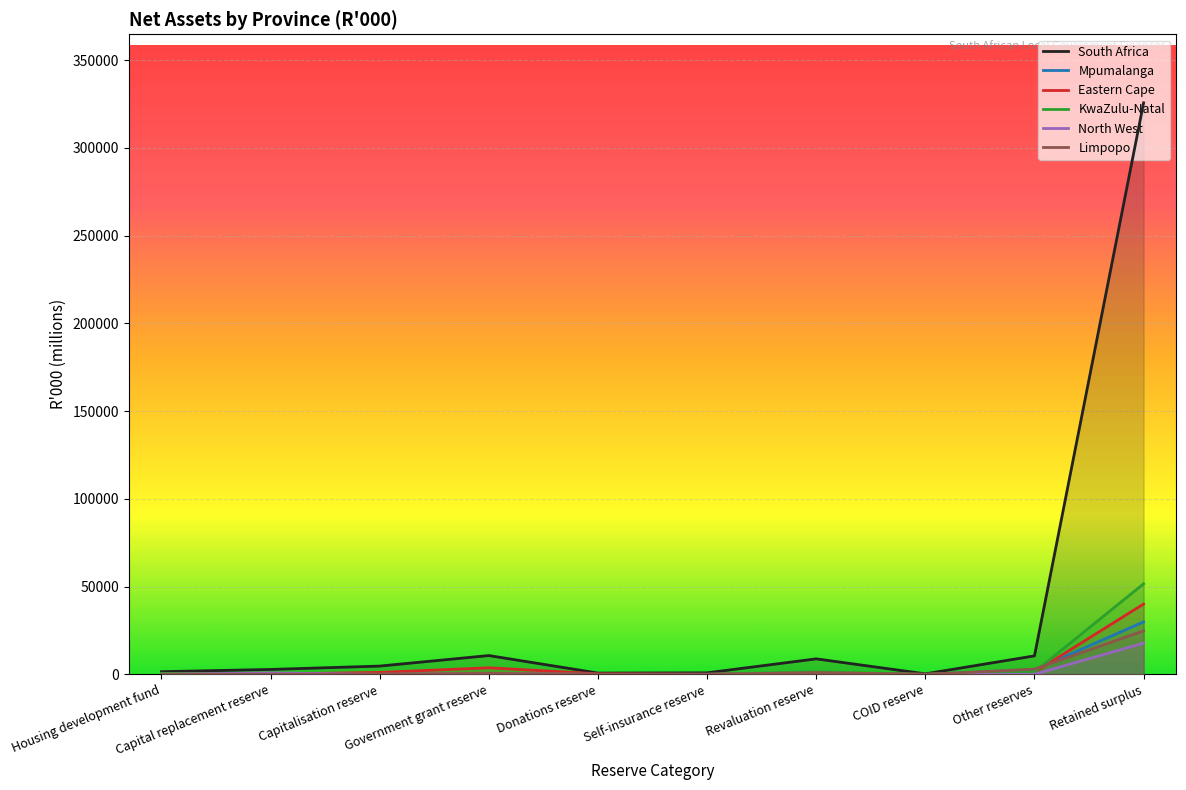

Is the value of Mpumalanga at Revaluation reserve greater than the value of Eastern Cape at Revaluation reserve?

No